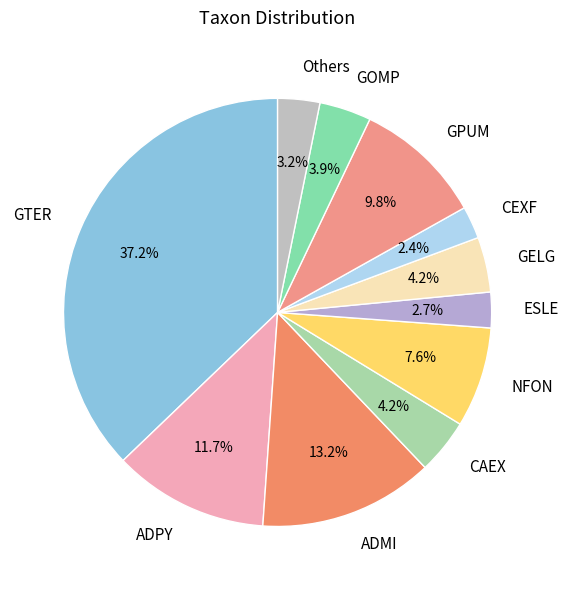

To the nearest percent, what is the combined percentage of ADMI and NFON?

21%